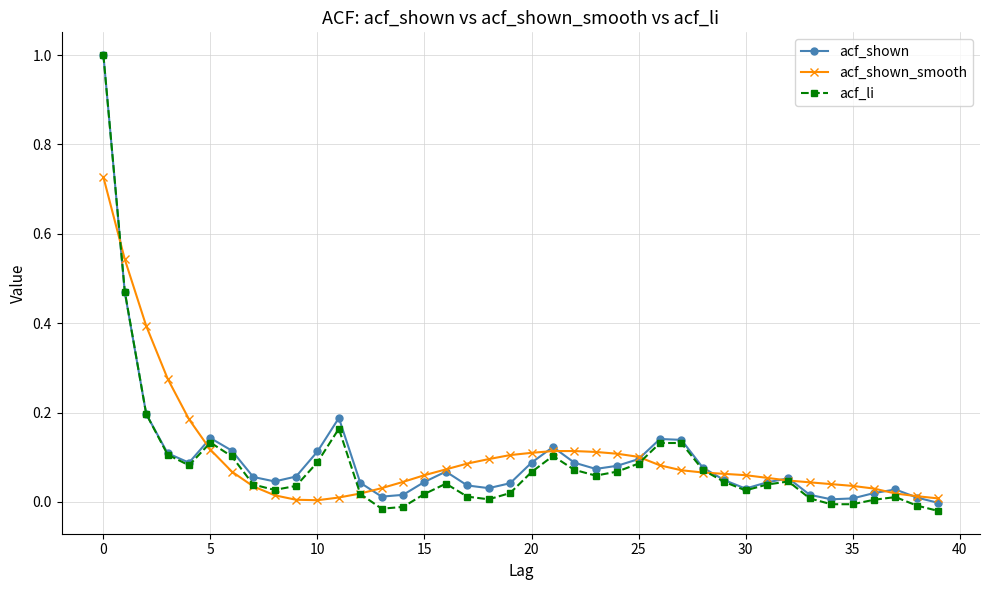

Which series has the largest range (max minus min)?

acf_li